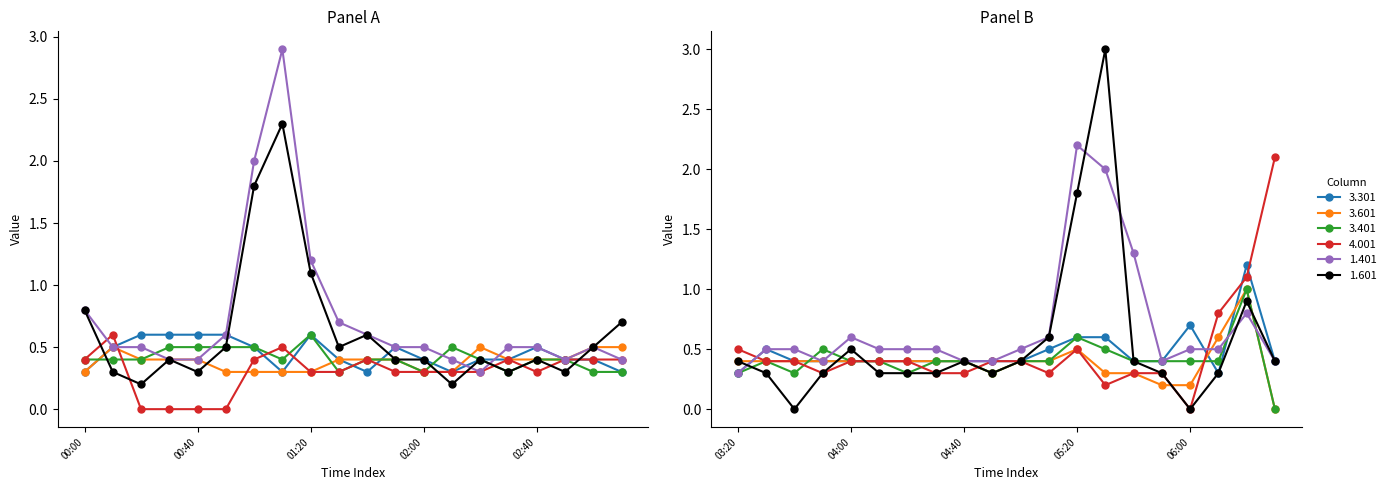

At which category does col_40 reach its first local valley?

02:00